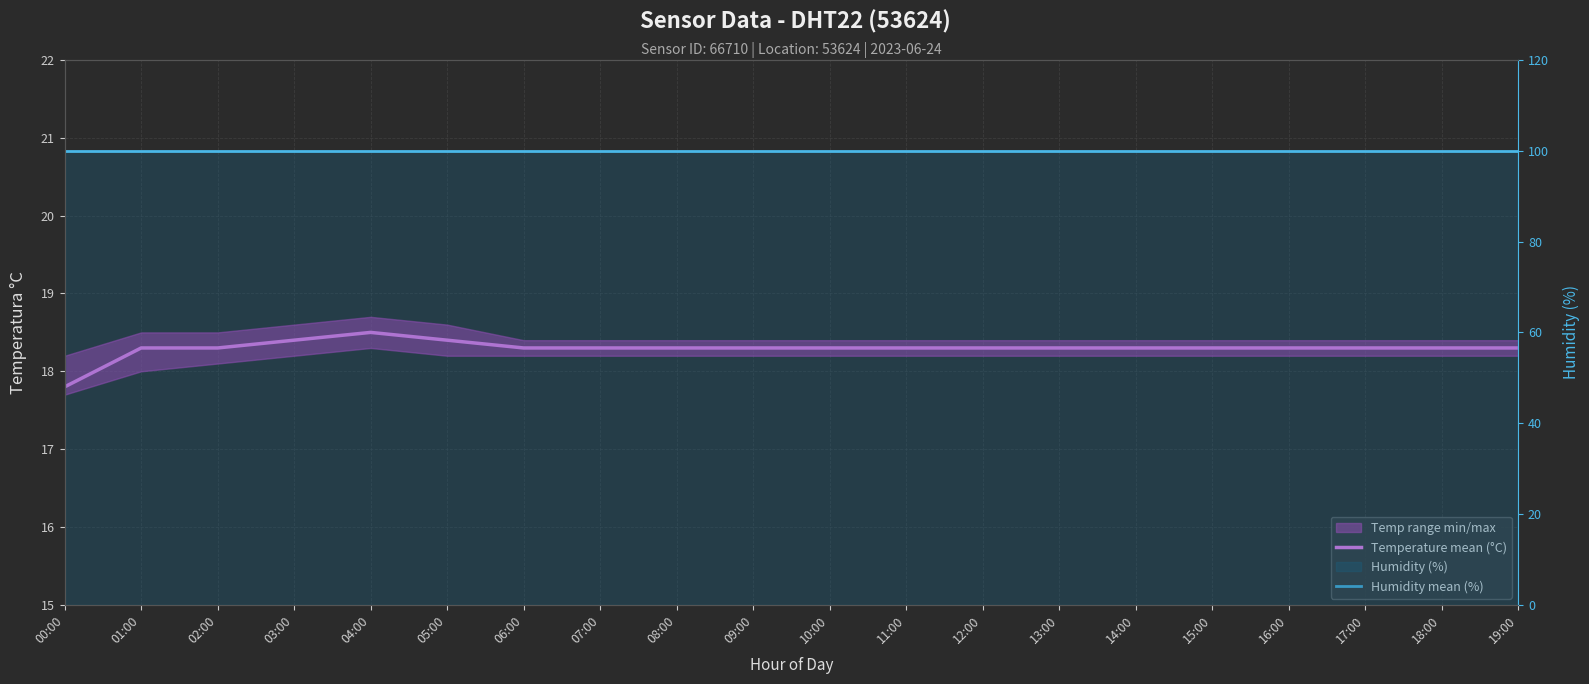

Which category has the highest value in the Temperature mean (°C) series?

04:00